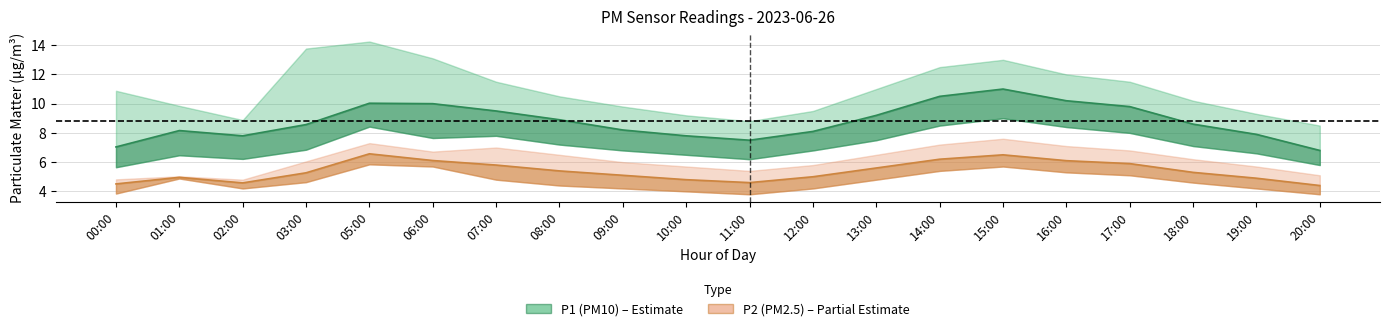

How many interior local peaks does the P1 (PM10) series have?

3